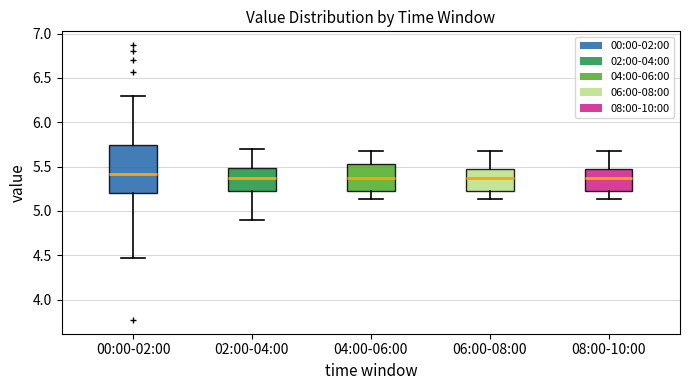

Reading left to right, read every box against the y-axis: the position of its median line, the range the box covers, and the ends of its whiskers. The values are not printed on the chart, so give them approximately, as read against the axis.

00:00-02:00: median 5.40, box 5.20 to 5.75, whiskers 4.45 to 6.30
02:00-04:00: median 5.35, box 5.25 to 5.50, whiskers 4.90 to 5.70
04:00-06:00: median 5.35, box 5.25 to 5.55, whiskers 5.15 to 5.65
06:00-08:00: median 5.35, box 5.20 to 5.45, whiskers 5.15 to 5.65
08:00-10:00: median 5.35, box 5.25 to 5.45, whiskers 5.15 to 5.65